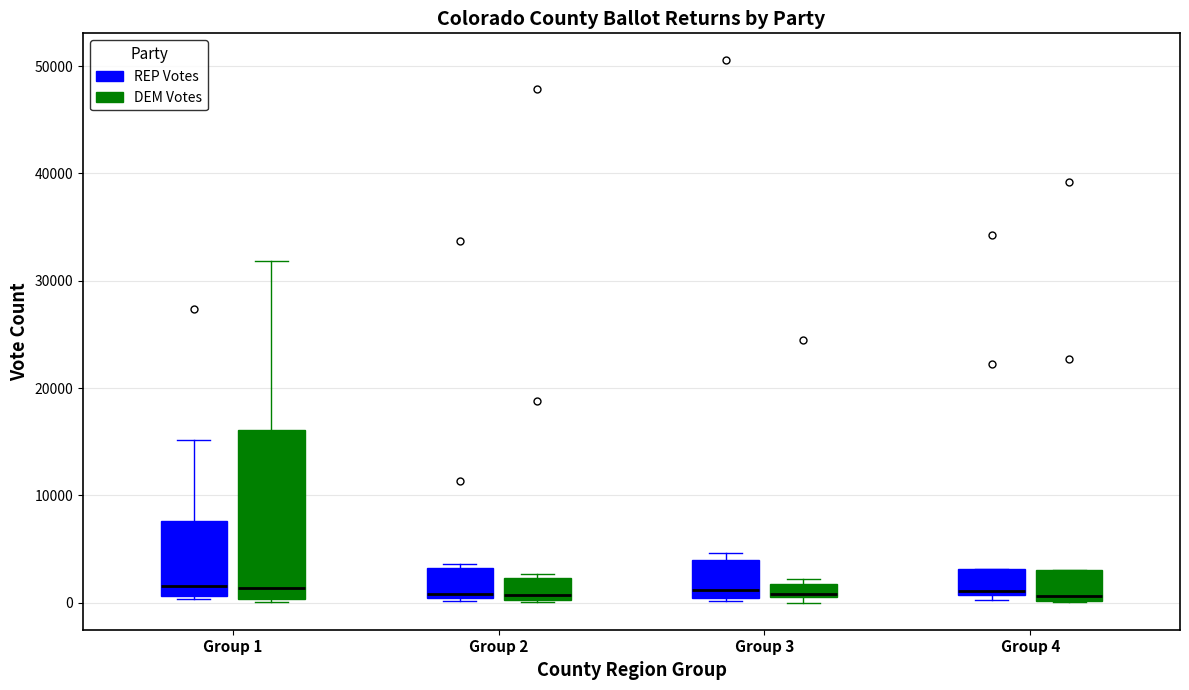

Where is the lower edge of the box for Group 3 (DEM Votes) on the y-axis? The values are not printed on the chart, so give them approximately, as read against the axis.

1000